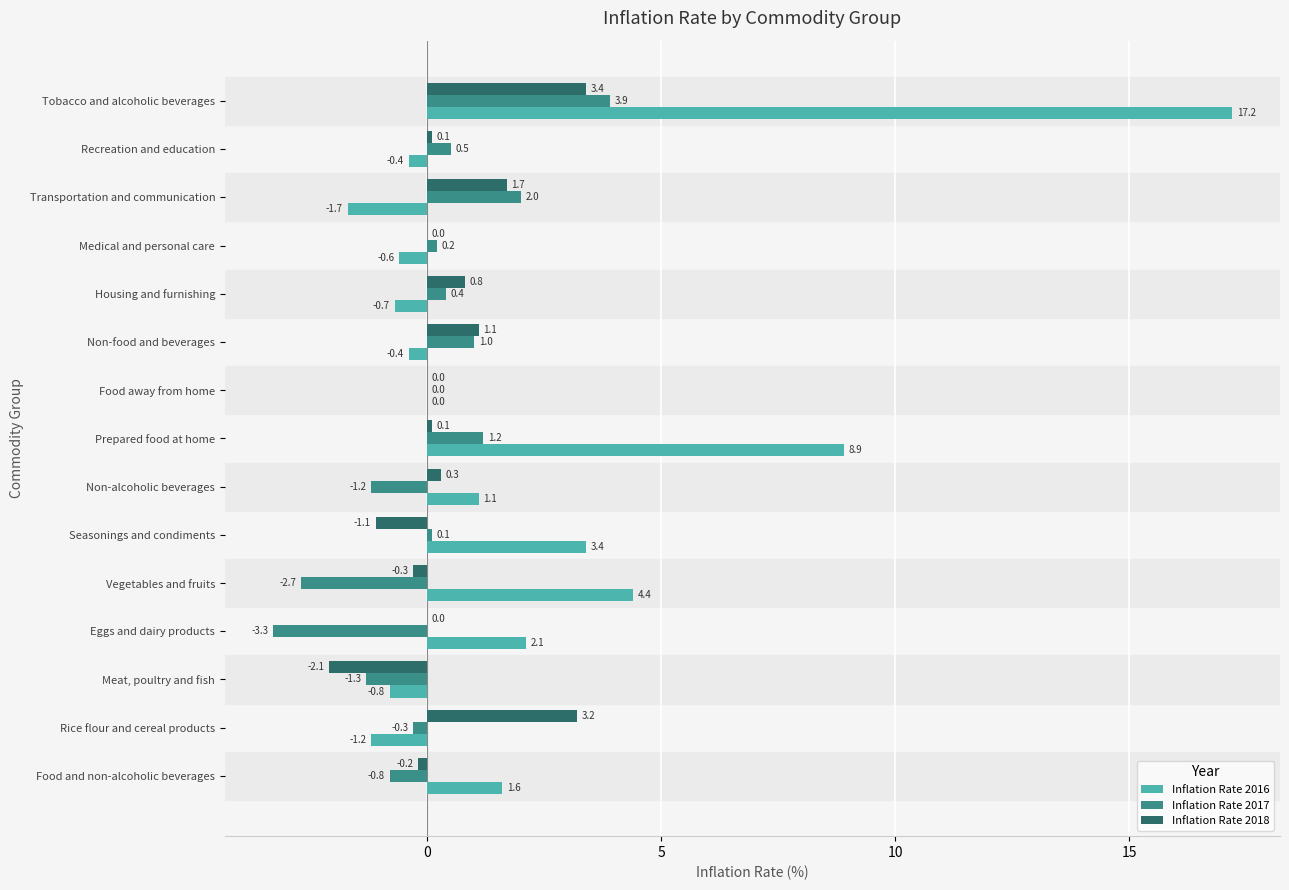

What are all the series names shown in the legend?

Inflation Rate 2016, Inflation Rate 2017, Inflation Rate 2018